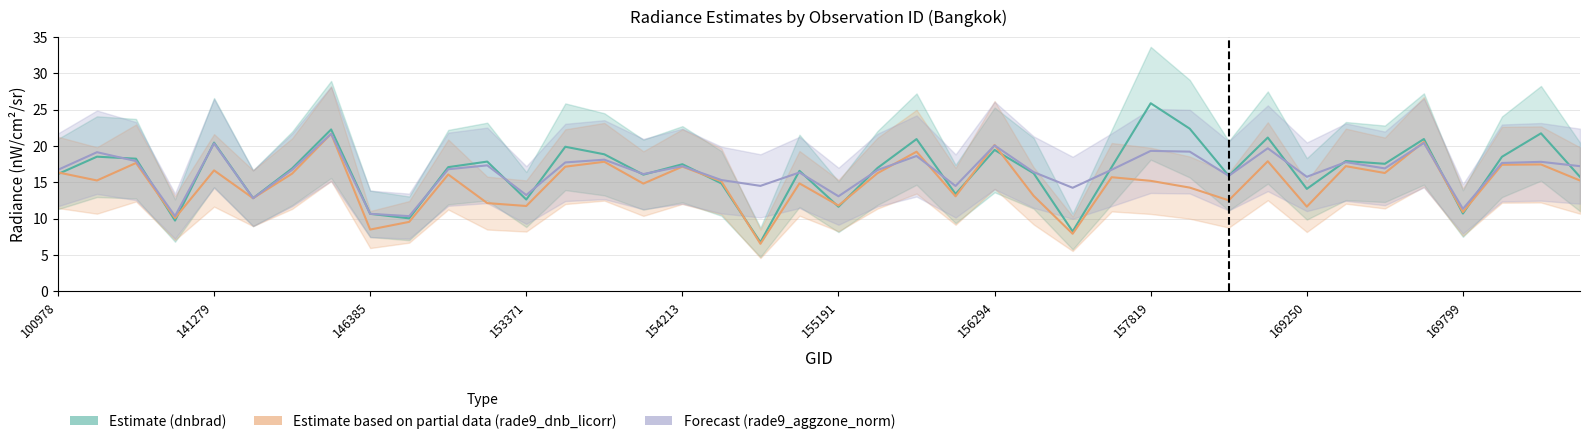

Reading right to left, extract all data points from this chart.

dnbrad: 170168=15.7	170155=21.7	169981=18.5	169799=10.7	169621=20.9	169440=17.5	169262=17.9	169250=14.1	158550=21.1	158374=15.9	158016=22.4	157819=25.9	157034=17.1	156852=8.2	156840=16.2	156294=19.4	156115=13.4	155937=20.9	155557=17.0	155191=11.6	155011=16.6	154819=6.7	154406=14.8	154213=17.5	154022=16.0	153840=18.8	153652=19.9	153371=12.6	152628=17.8	148741=17.1	148334=10.0	146385=10.6	146194=22.3	143430=16.9	143237=12.8	141279=20.4	103686=9.7	102352=18.2	101728=18.5	100978=16.1
rade9_dnb_licorr: 170168=15.2	170155=17.4	169981=17.4	169799=10.9	169621=20.5	169440=16.3	169262=17.2	169250=11.6	158550=17.9	158374=12.5	158016=14.3	157819=15.2	157034=15.7	156852=7.9	156840=13.1	156294=20.1	156115=13.1	155937=19.2	155557=16.2	155191=11.8	155011=14.8	154819=6.5	154406=15.1	154213=17.1	154022=14.8	153840=17.8	153652=17.1	153371=11.7	152628=12.1	148741=16.1	148334=9.5	146385=8.5	146194=21.7	143430=16.2	143237=12.8	141279=16.6	103686=10.1	102352=17.6	101728=15.2	100978=16.3
rade9_aggzone_norm: 170168=17.2	170155=17.8	169981=17.6	169799=11.3	169621=20.4	169440=16.9	169262=17.8	169250=15.7	158550=19.7	158374=15.9	158016=19.2	157819=19.3	157034=16.7	156852=14.2	156840=16.4	156294=20.1	156115=14.5	155937=18.6	155557=16.7	155191=13.1	155011=16.3	154819=14.5	154406=15.3	154213=17.2	154022=16.1	153840=18.1	153652=17.7	153371=13.2	152628=17.3	148741=16.8	148334=10.3	146385=10.6	146194=21.7	143430=16.7	143237=12.8	141279=20.3	103686=10.3	102352=17.9	101728=19.1	100978=16.7